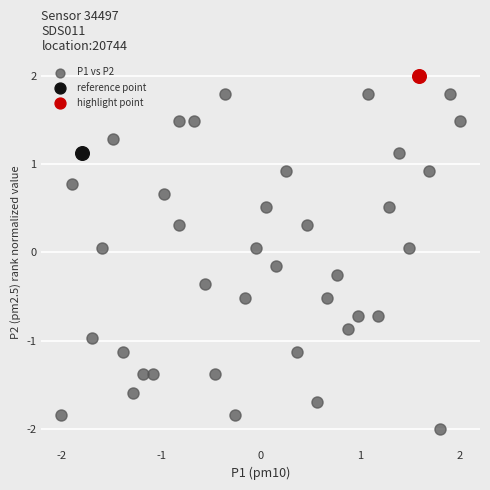

What are all the series names shown in the legend?

P1 vs P2, reference point, highlight point